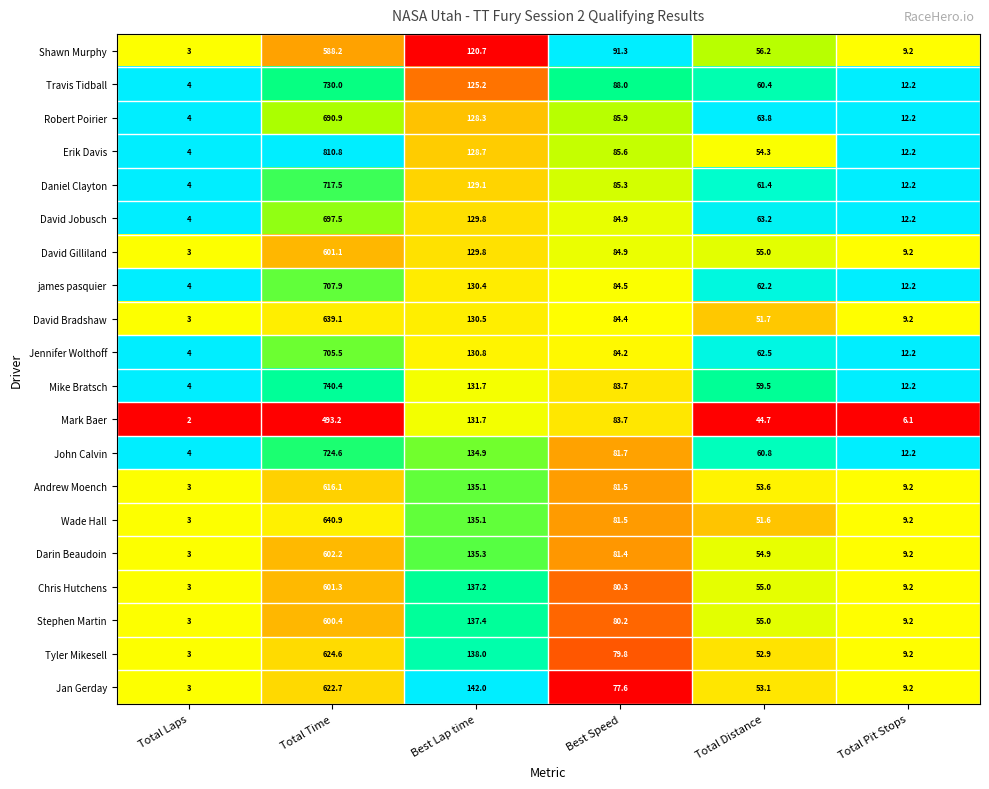

What is the difference between the highest and lowest values at Total Laps?

2.0